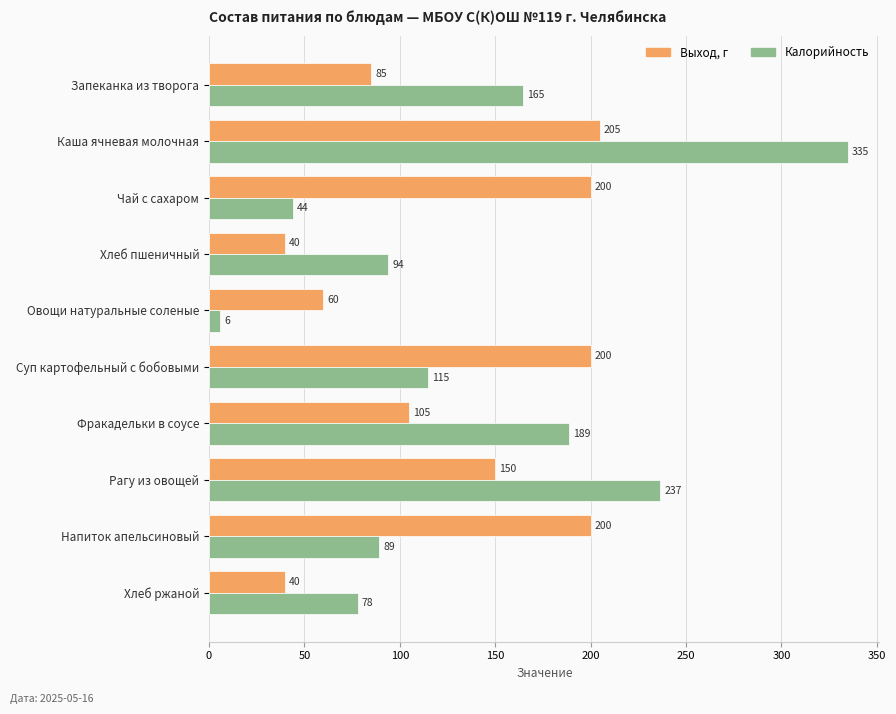

What is the difference between the maximum and minimum values in the Выход, г series?

165.0